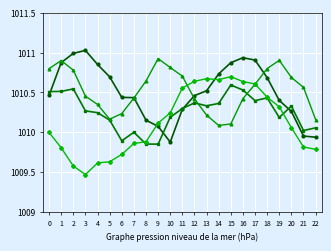

At which category does the chart reach its minimum across all series?

3